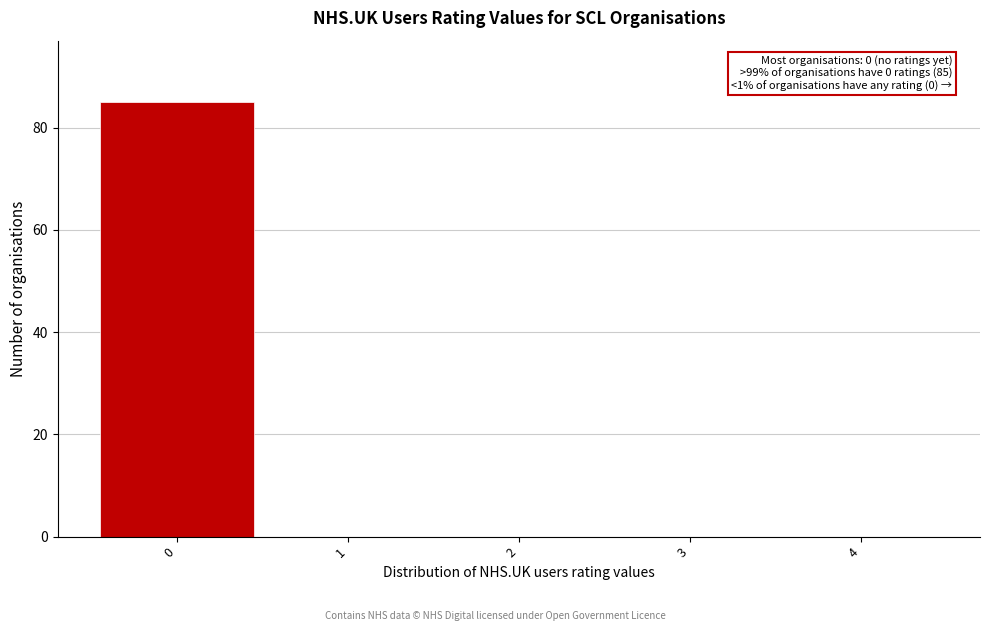

Reading left to right, list all the values displayed in this chart.

0=85	1=0	2=0	3=0	4=0